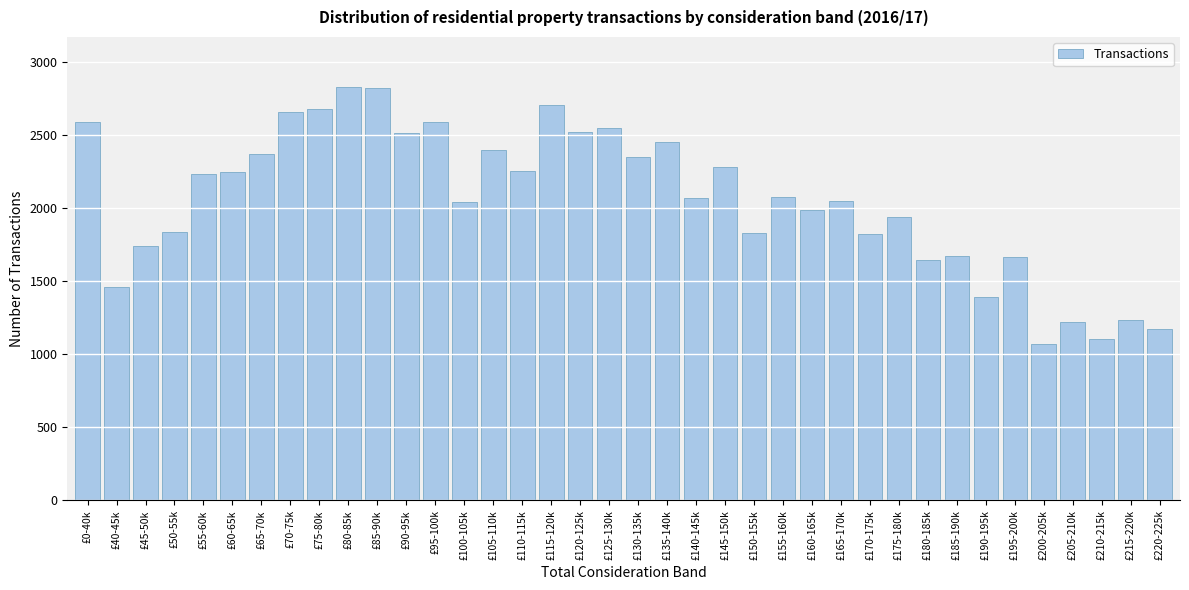

What is the smallest value displayed?

1072